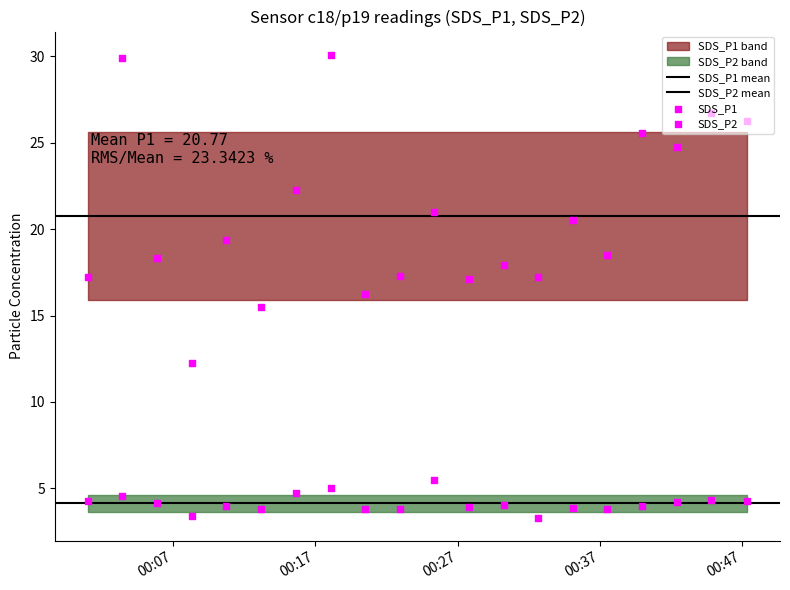

At how many categories does at least one series exceed 19?

10